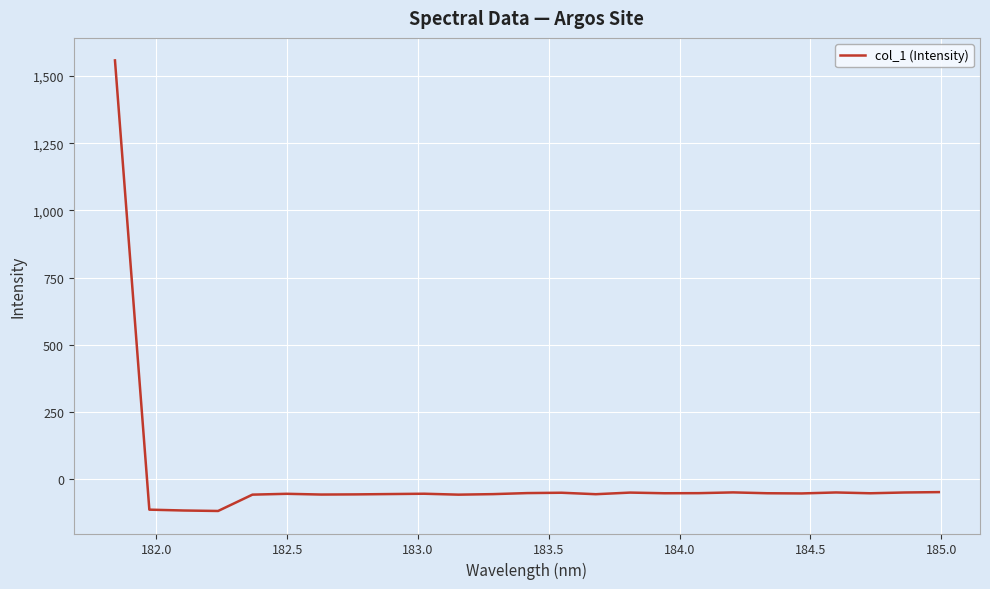

What is the minimum value shown in the chart?

-117.5